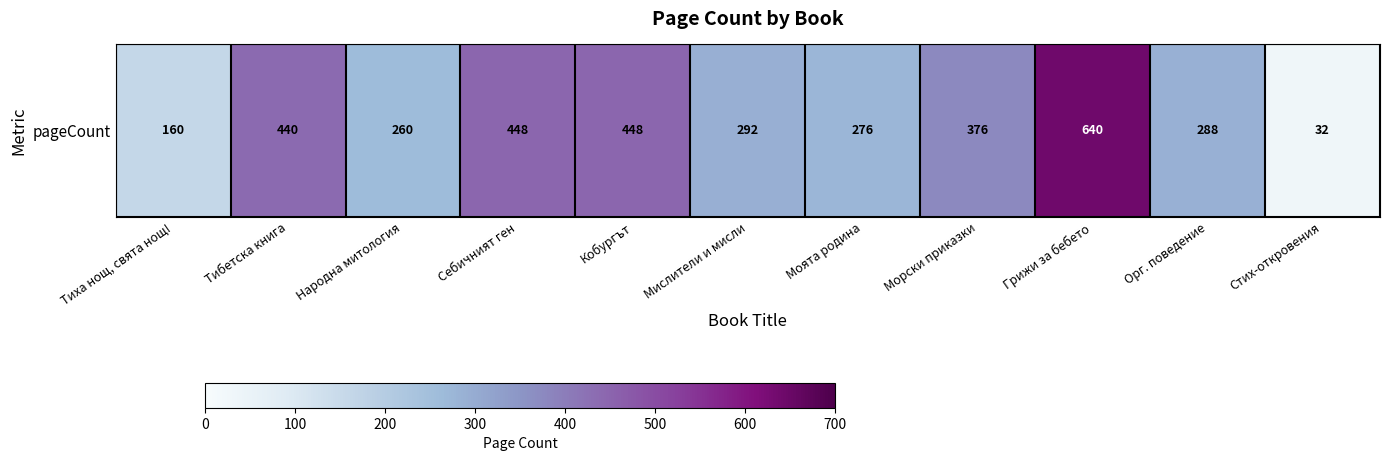

What is the ratio of the value at Моята родина to the value at Морски приказки?

0.7